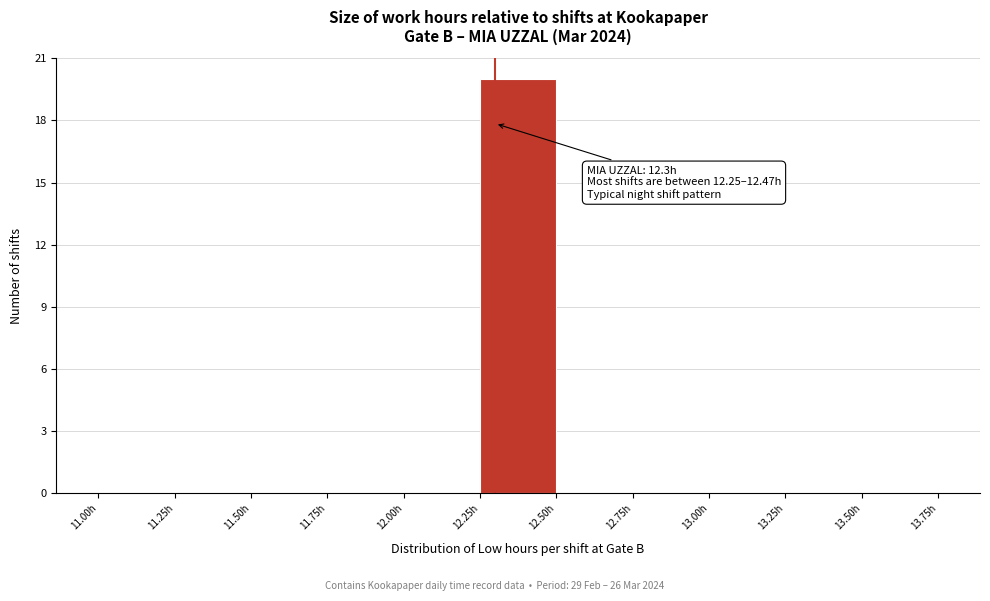

Which range on the x-axis has the tallest bar?

12.25 to 12.50